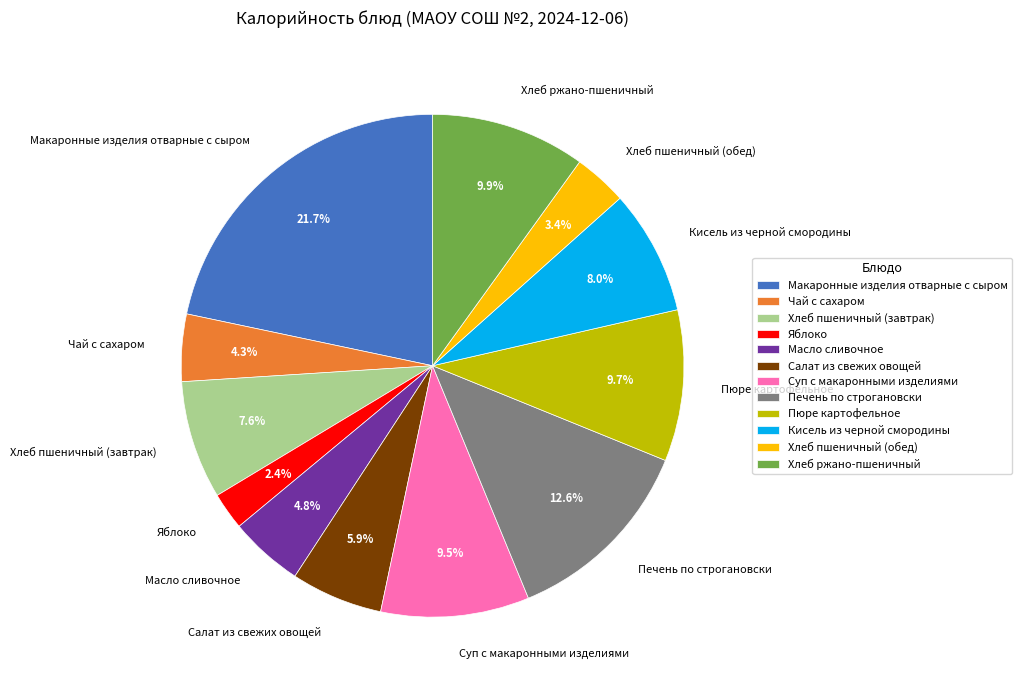

How many segments does this pie chart have?

12